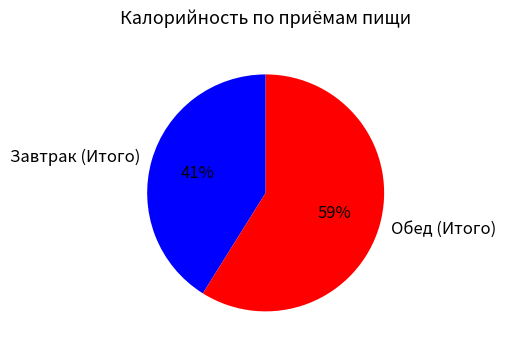

Is it true that Обед (Итого) is 52% of the pie?

False